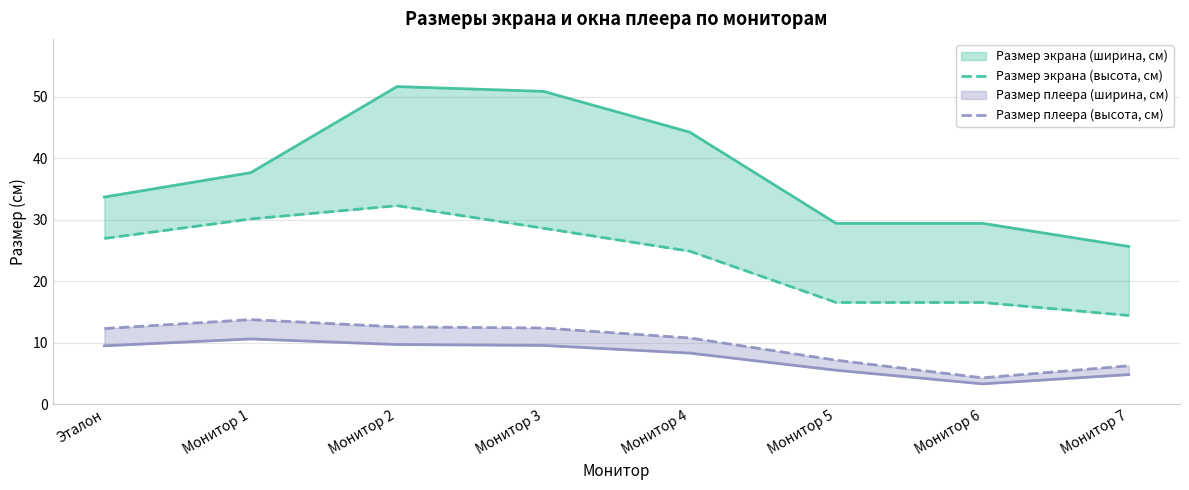

True or false: Размер экрана (высота, см) has more than 1 interior local peaks.

True